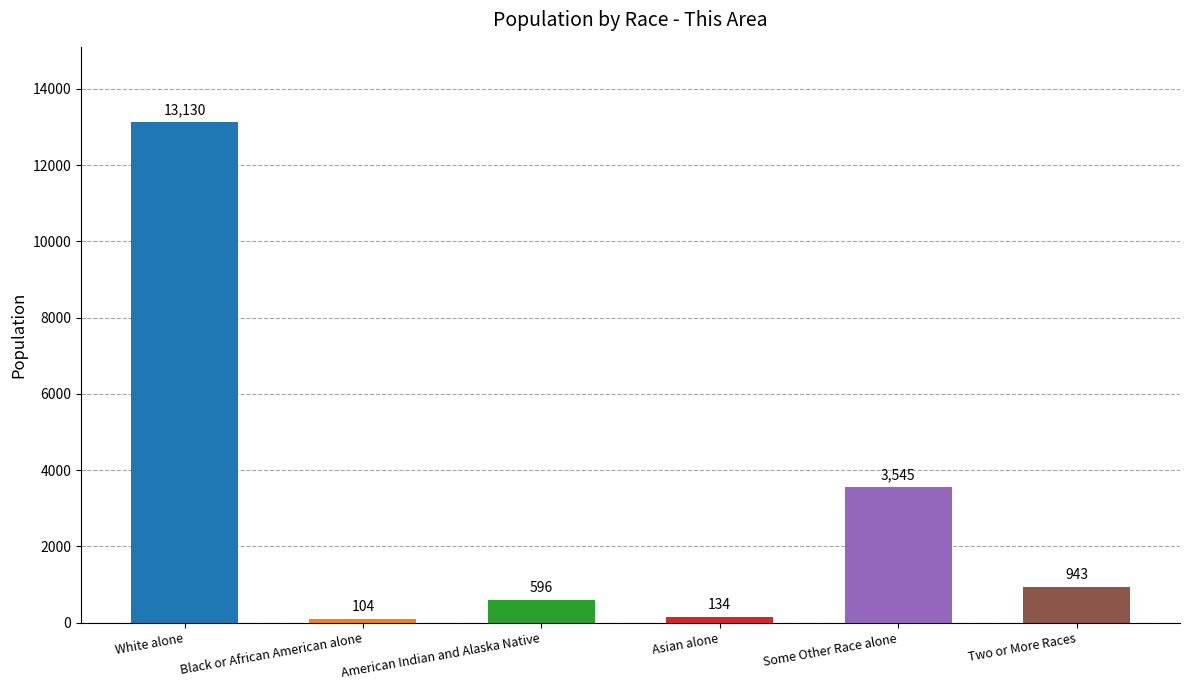

Which has a higher value, White alone or Two or More Races?

White alone